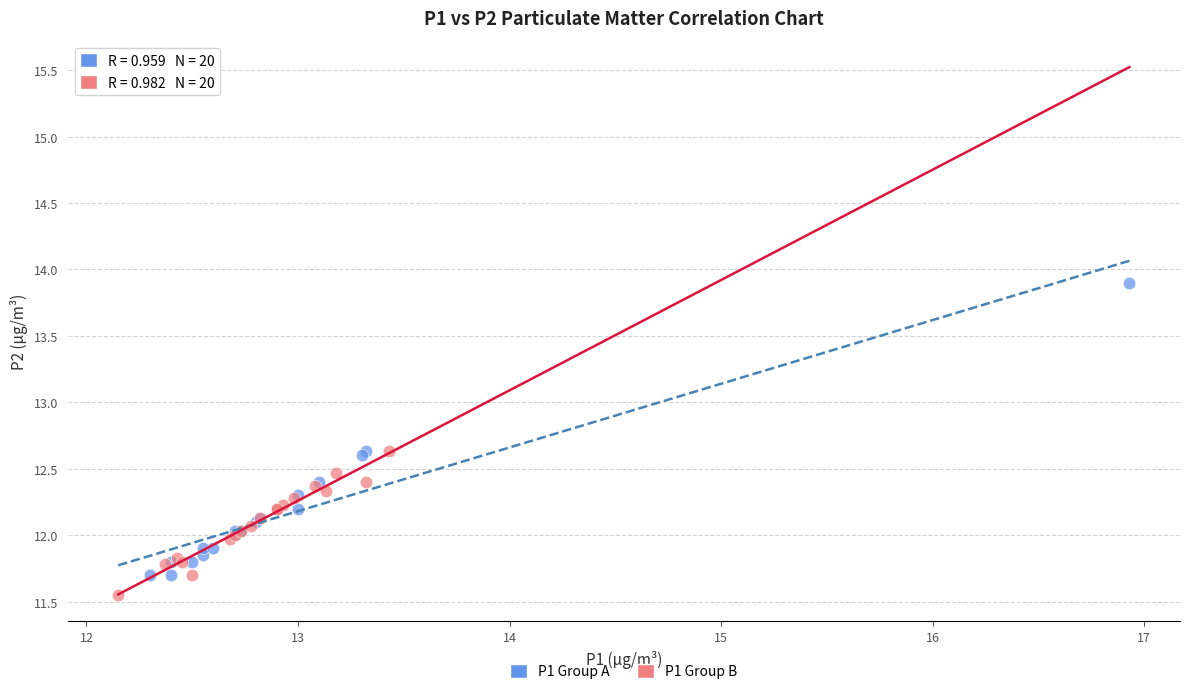

Which series has the widest spread of Y values?

P1 Group A